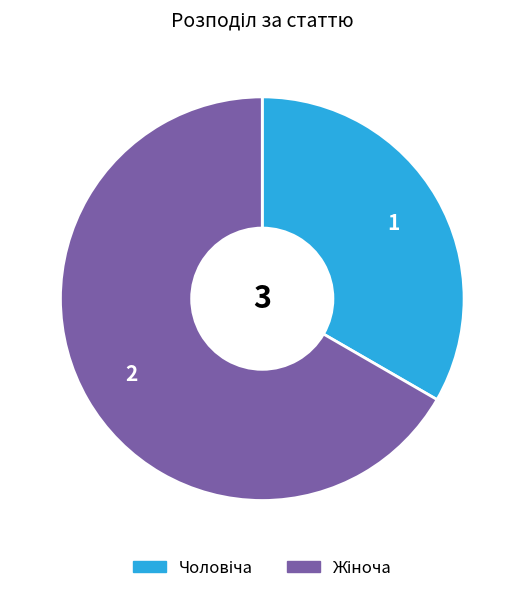

Is there a majority slice in this chart?

Yes